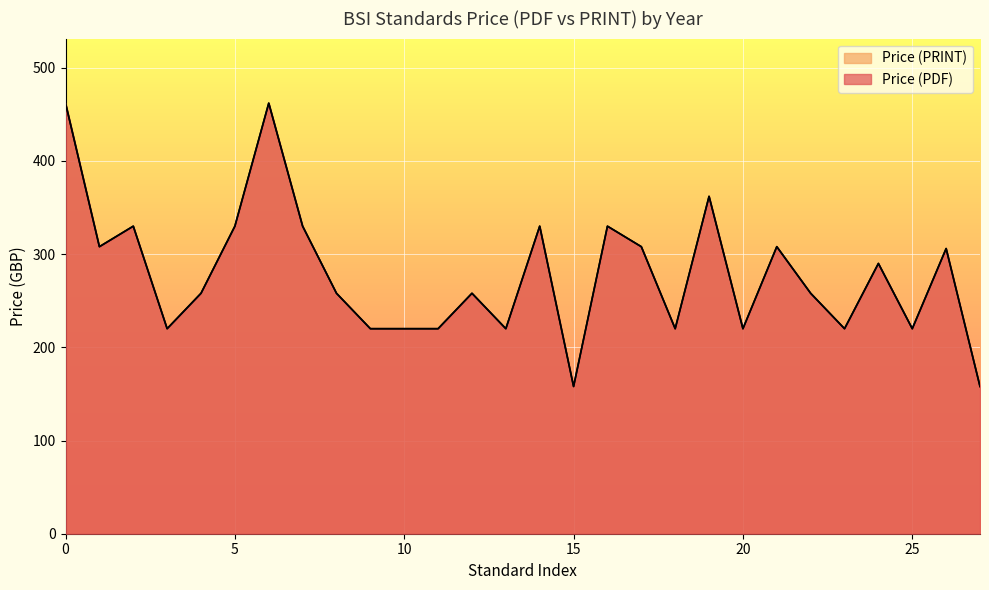

True or false: Price (PRINT) and Price (PDF) cross at least once.

False